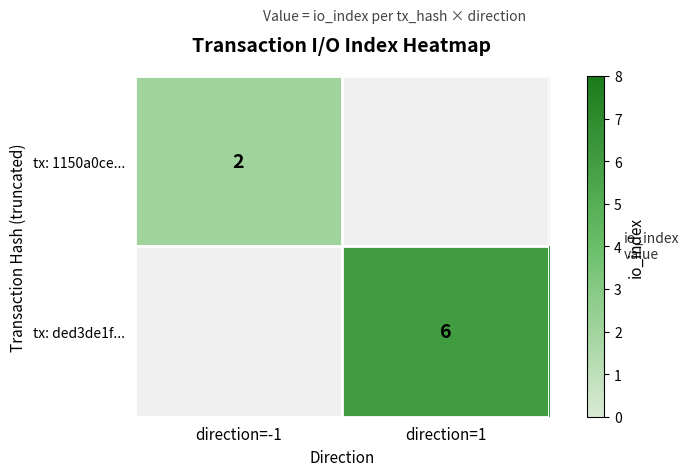

Is it true that tx: ded3de1f... equals 1 at direction=1?

False